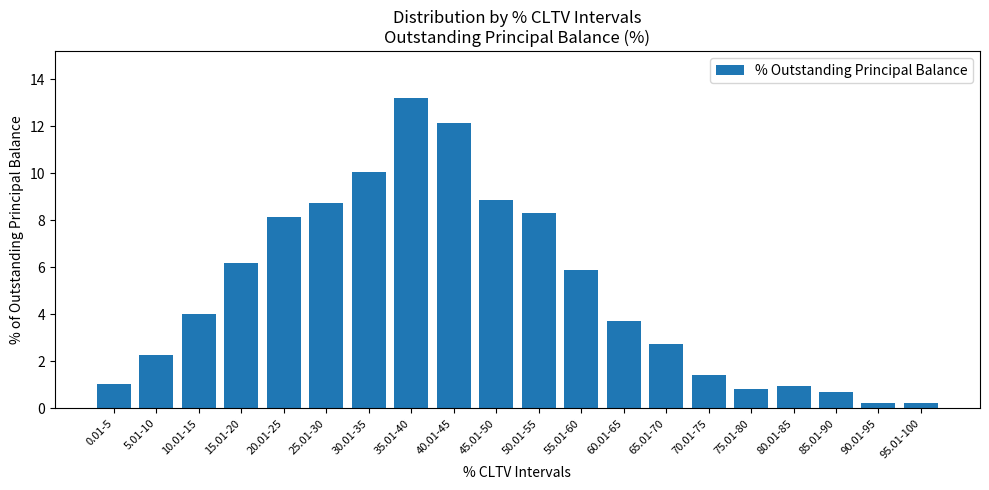

Reading left to right, list all the values displayed in this chart.

0.01-5=1.0	5.01-10=2.3	10.01-15=4.0	15.01-20=6.2	20.01-25=8.1	25.01-30=8.7	30.01-35=10.1	35.01-40=13.2	40.01-45=12.1	45.01-50=8.9	50.01-55=8.3	55.01-60=5.9	60.01-65=3.7	65.01-70=2.7	70.01-75=1.4	75.01-80=0.8	80.01-85=0.9	85.01-90=0.7	90.01-95=0.2	95.01-100=0.2